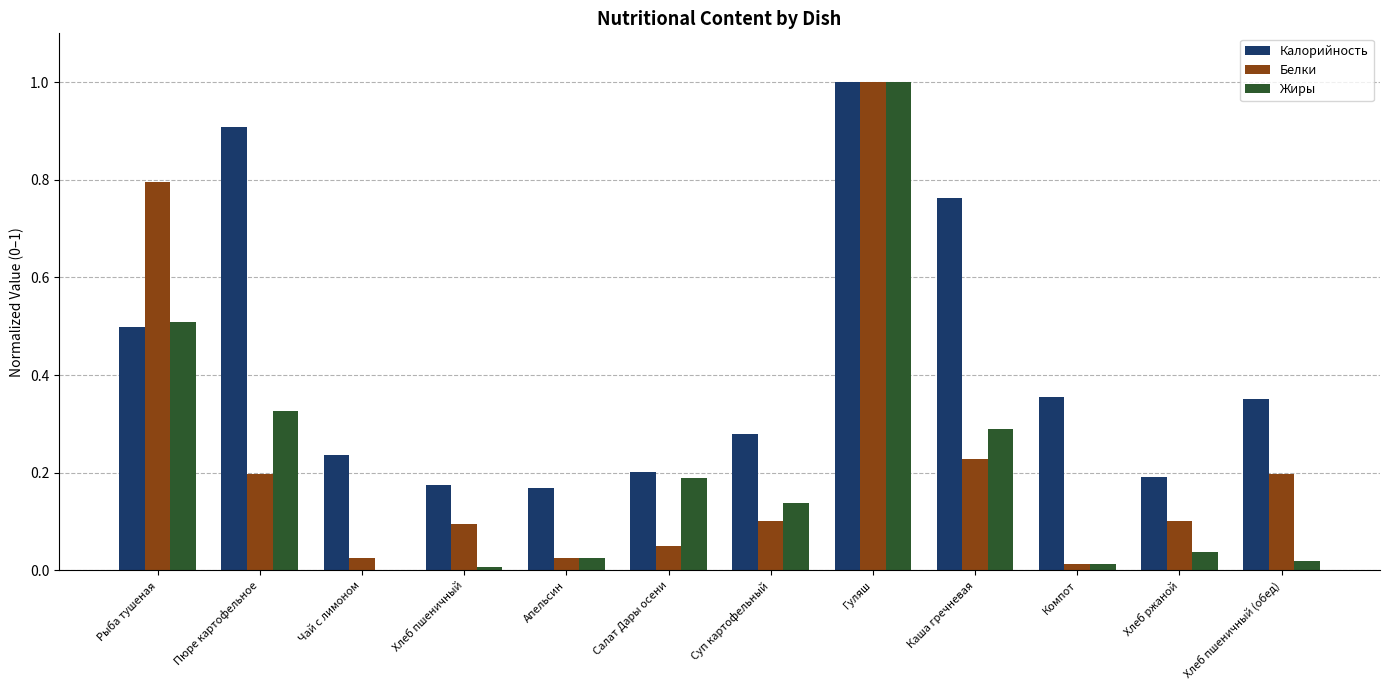

What is the highest value of the Белки series?

1.0